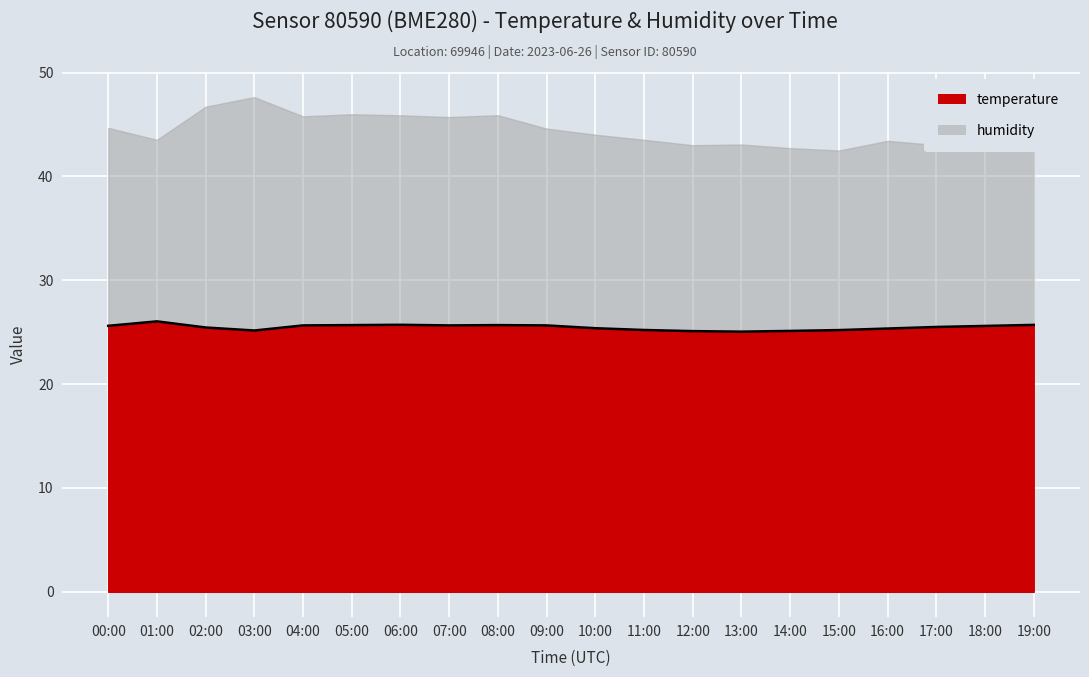

How many lines are shown in the chart?

1